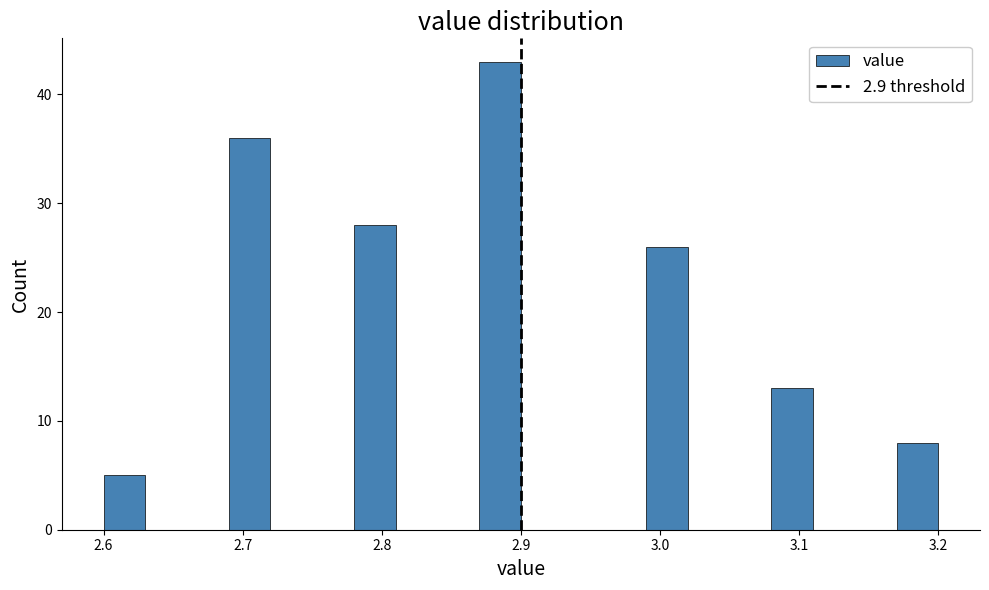

Read against the x-axis, roughly where is the centre of the tallest bar?

2.89